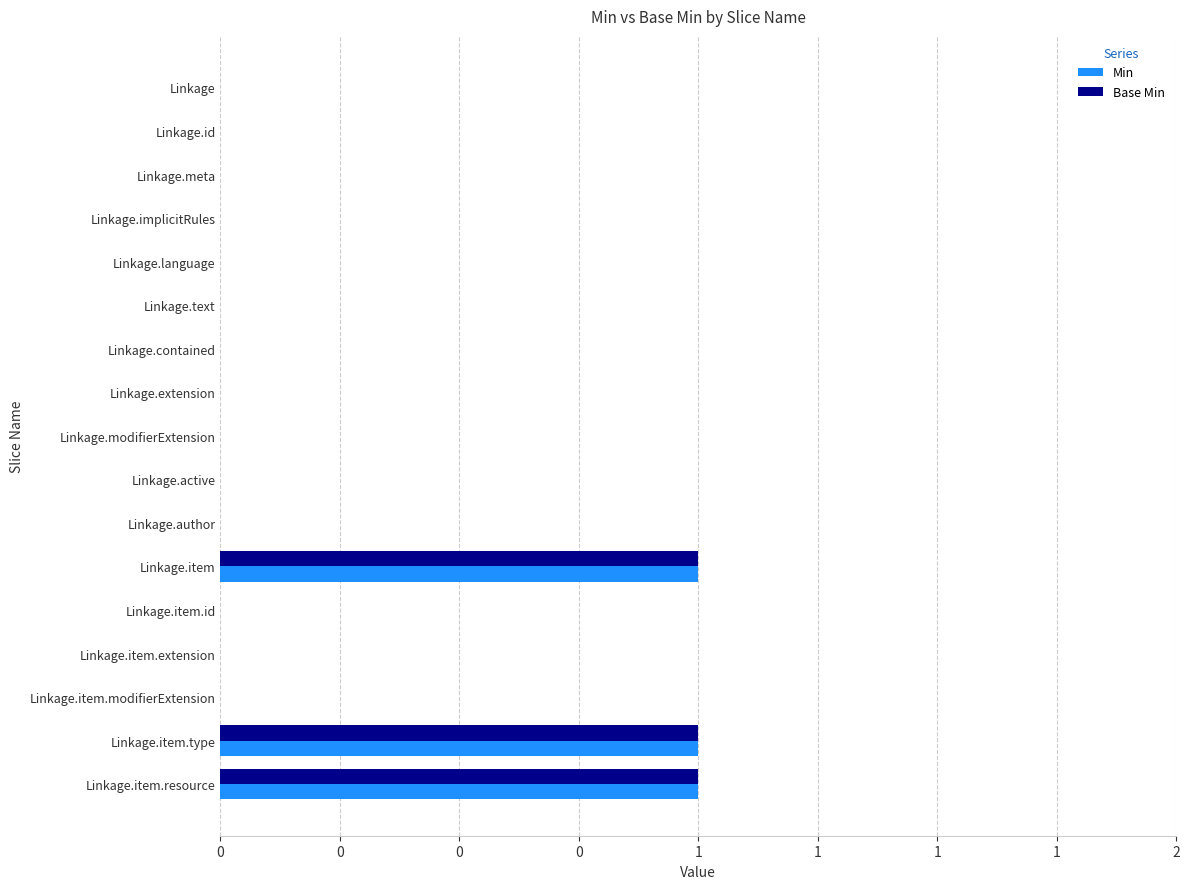

What are all the series names shown in the legend?

Min, Base Min